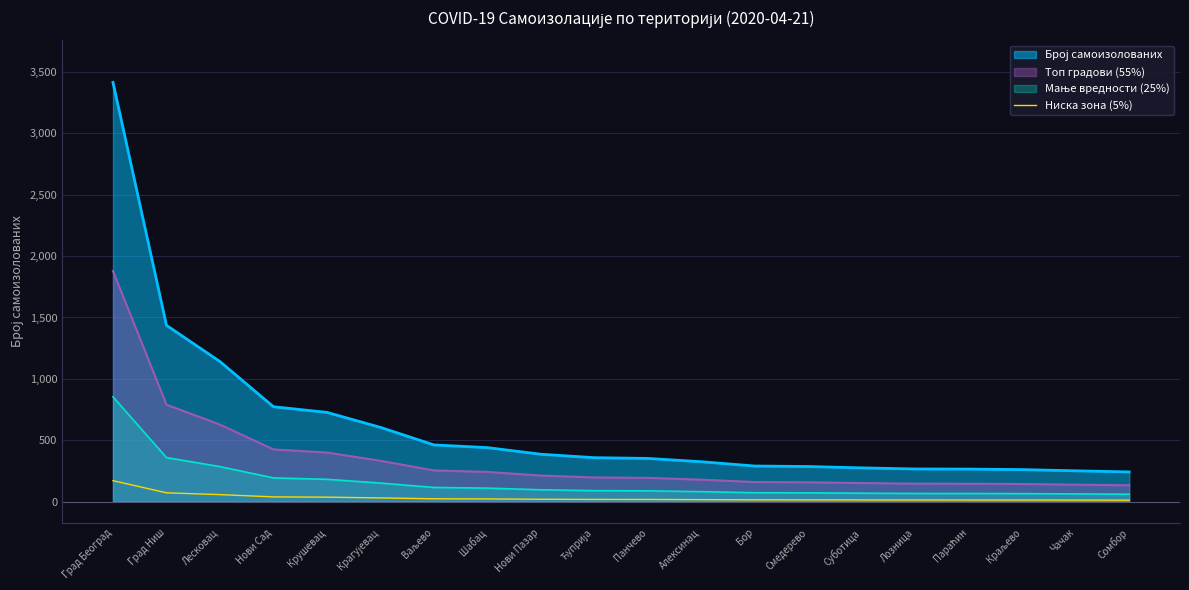

What is the ratio of the value at Нови Сад to the value at Ваљево?

1.7